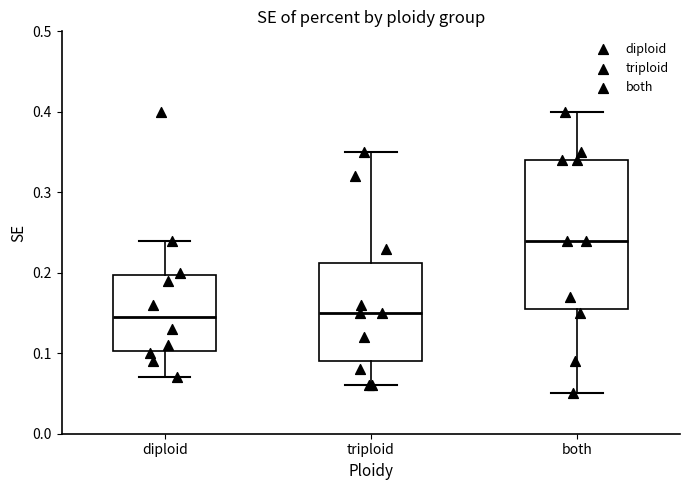

Reading left to right, transcribe this box plot: for each box, give where its median line is, the range the box spans, and where its two whiskers end, as read against the y-axis. The values are not printed on the chart, so give them approximately, as read against the axis.

diploid: median 0.15, box 0.10 to 0.20, whiskers 0.07 to 0.24
triploid: median 0.15, box 0.09 to 0.21, whiskers 0.06 to 0.35
both: median 0.24, box 0.16 to 0.34, whiskers 0.05 to 0.40